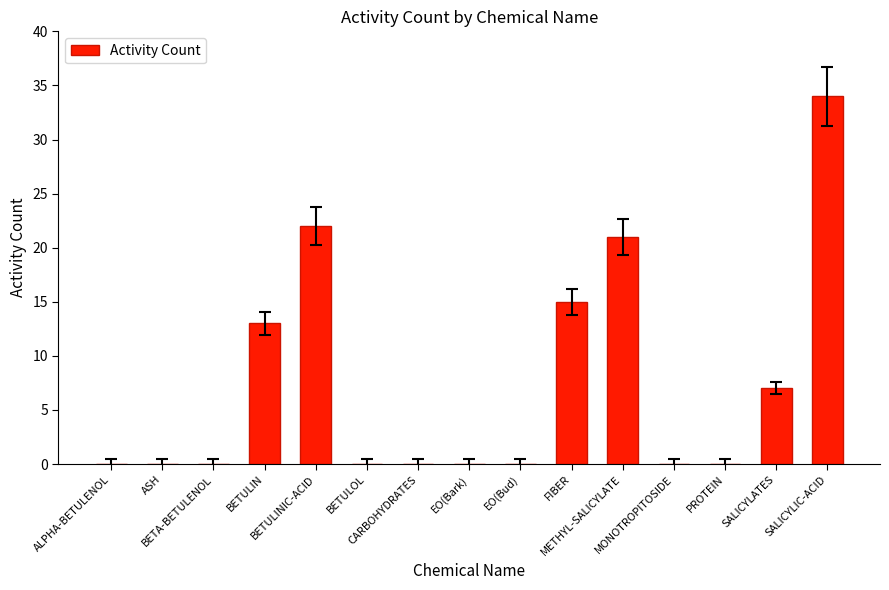

What is the greatest value displayed?

34